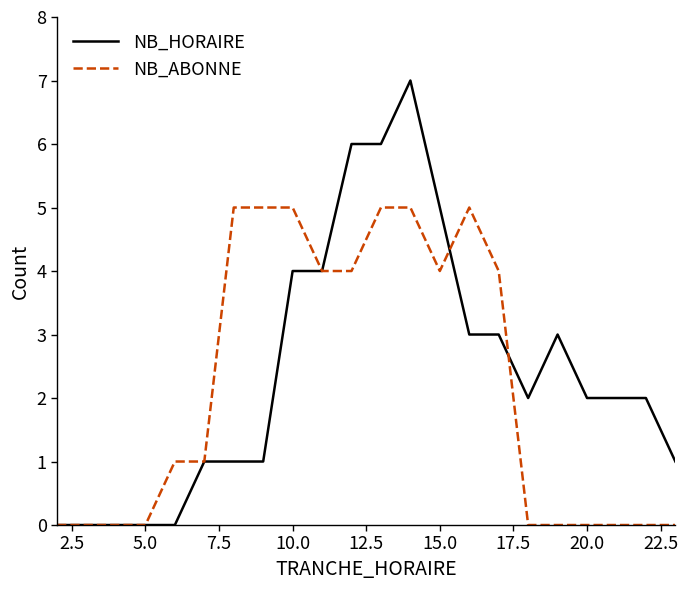

What is the highest value of the NB_ABONNE series?

5